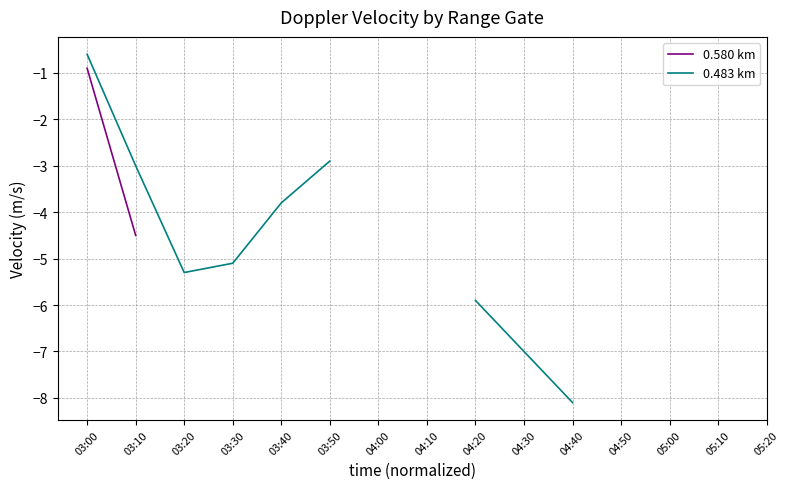

What position from the right is 05:10?

2